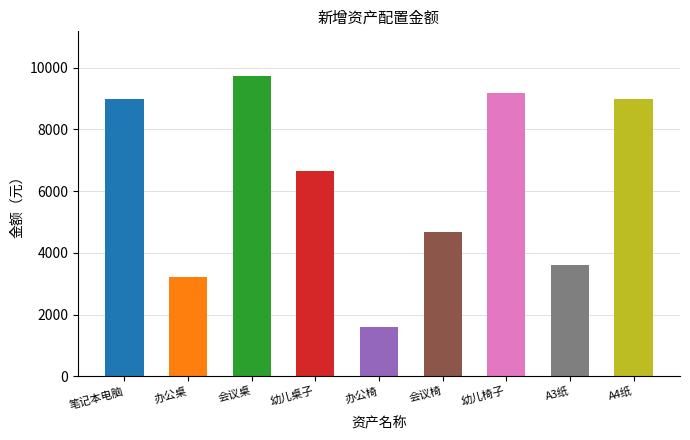

Which label corresponds to the smallest value in the chart?

办公椅